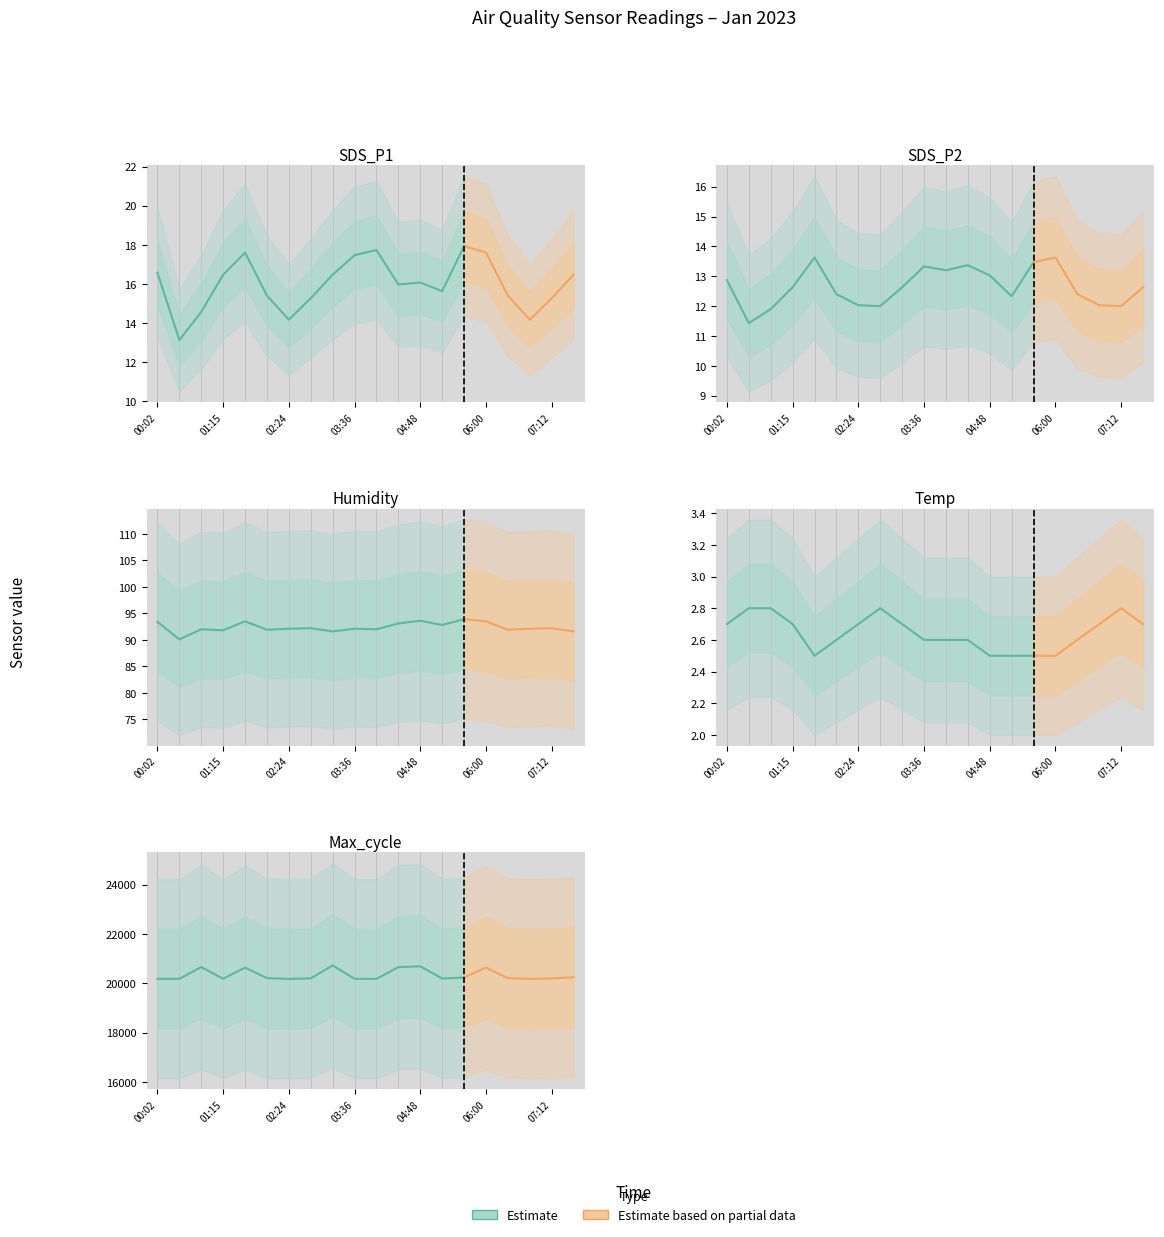

Which category has the lowest value in the Humidity series?

00:26